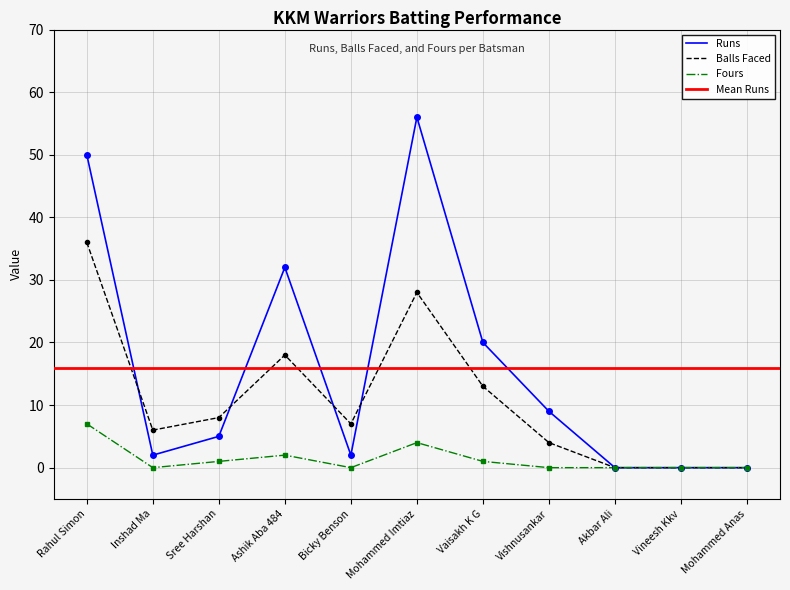

Rank the series at Ashik Aba 484 from lowest to highest value.

Fours, Balls, Runs